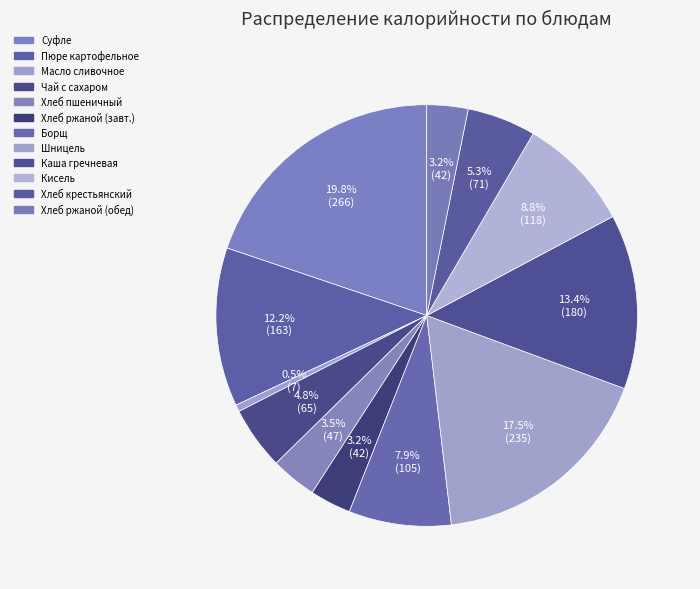

Count the number of slices in the pie.

12